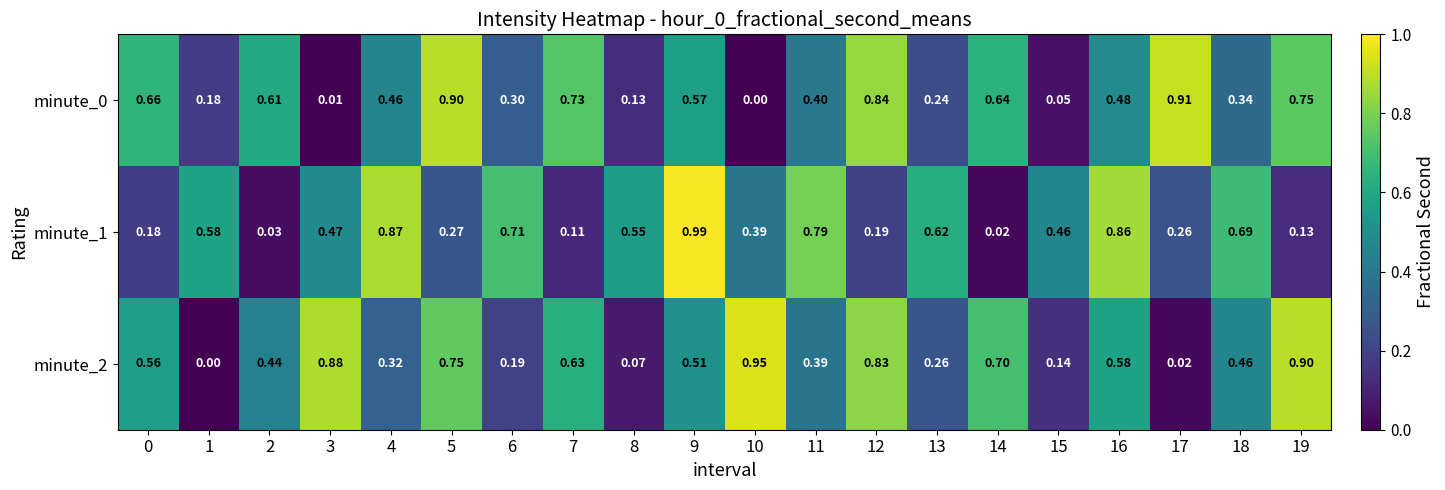

Is the value of minute_1 at 13 greater than the value of minute_2 at 5?

No